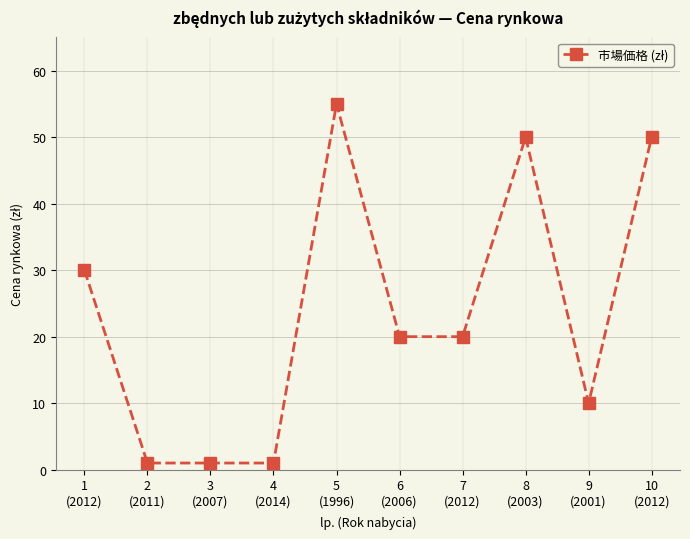

Which label corresponds to the largest value in the chart?

5
(1996)